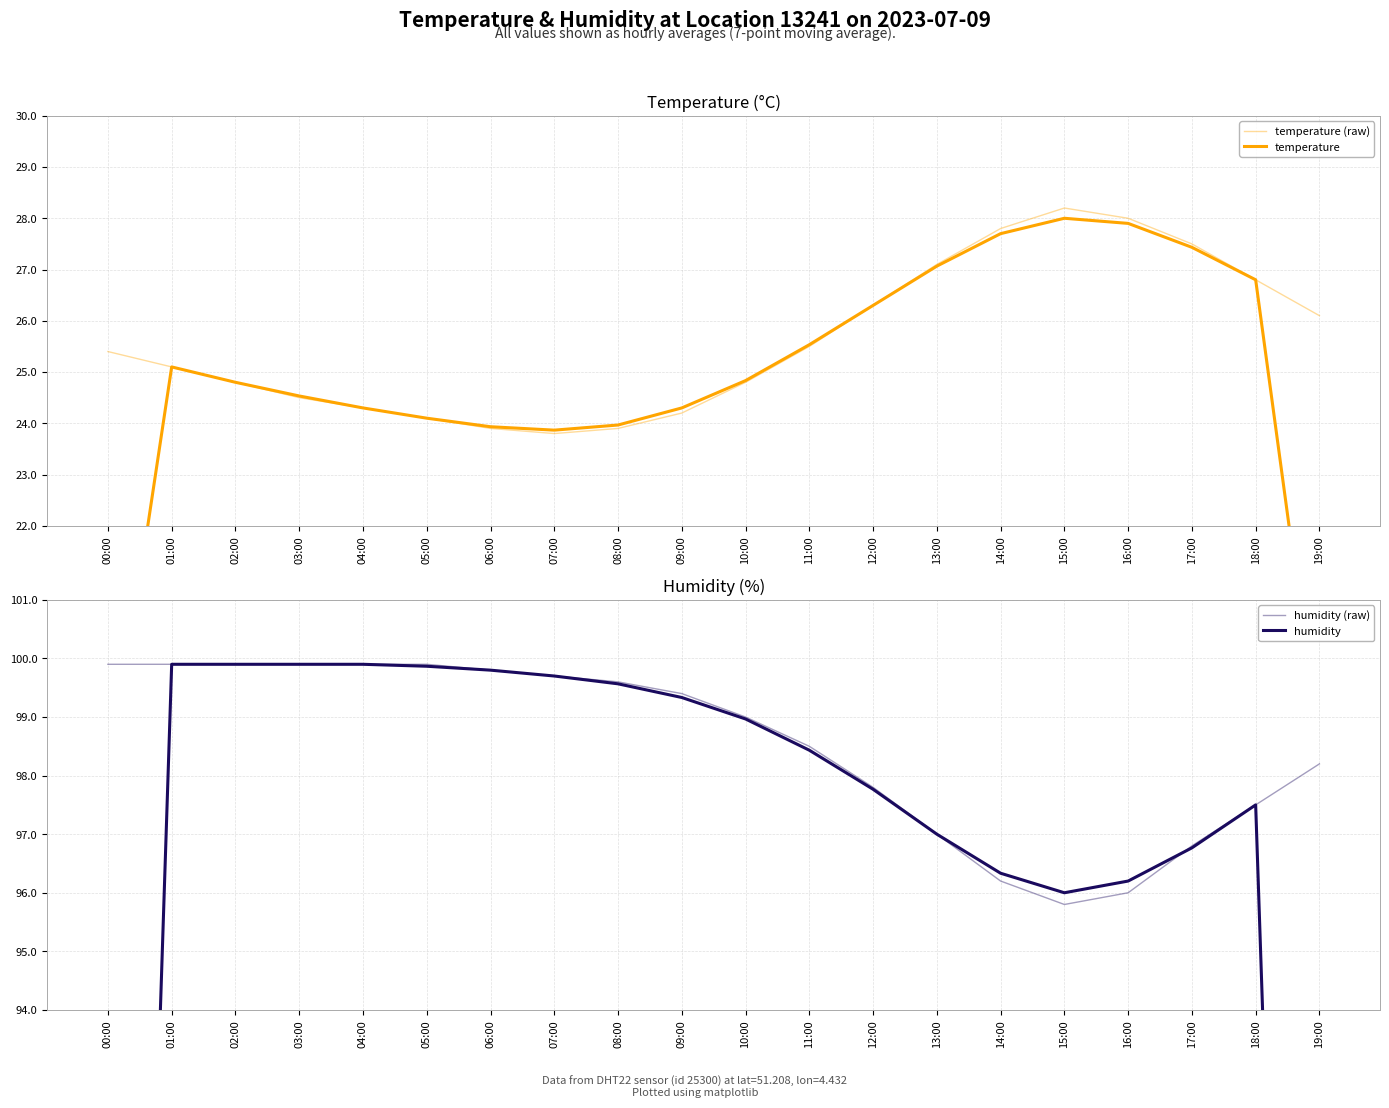

Where is the first local maximum for temperature?

01:00